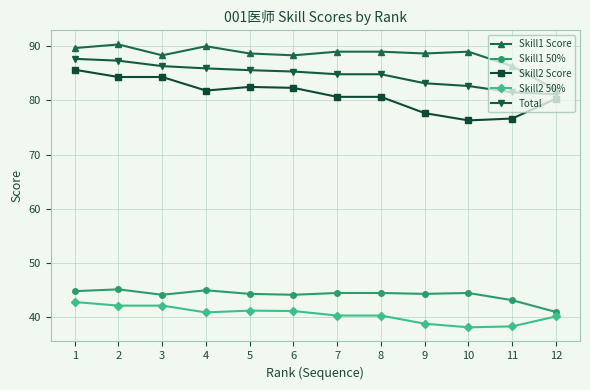

What is the difference between the Skill2 Score values at 1 and 7?

5.0